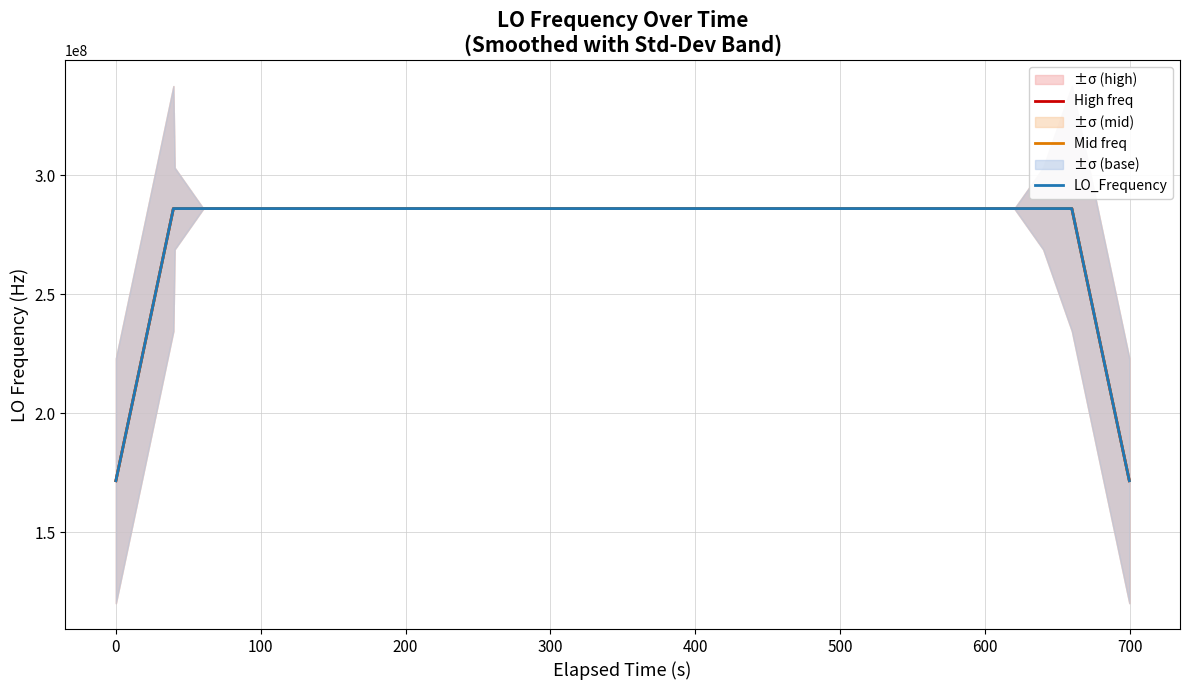

True or false: Mid freq and High freq cross at least once.

False